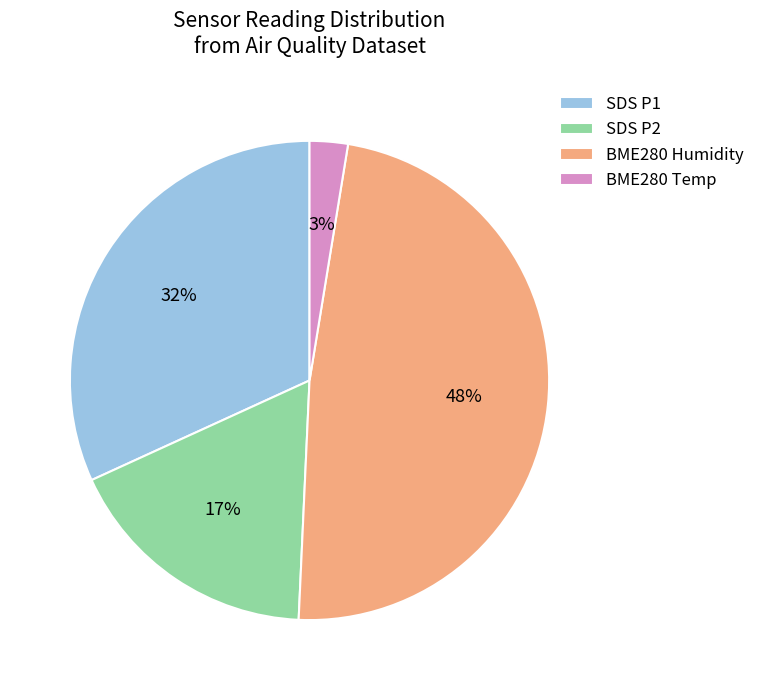

To the nearest percent, what percentage of the pie is SDS P2?

17%